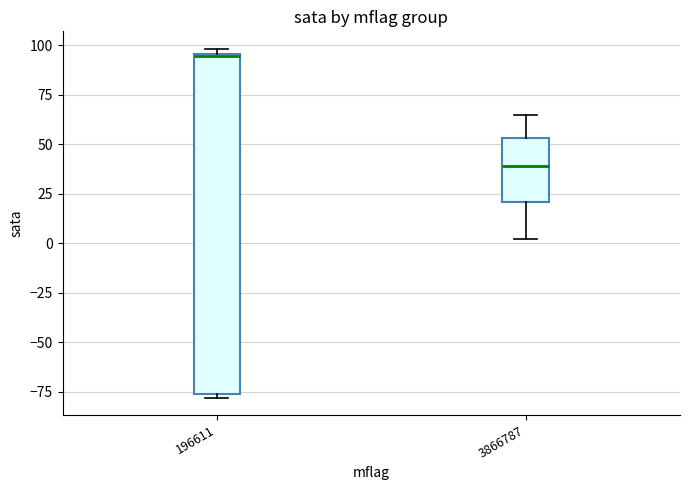

Where is the upper edge of the box at x = 196611 on the y-axis? The values are not printed on the chart, so give them approximately, as read against the axis.

95